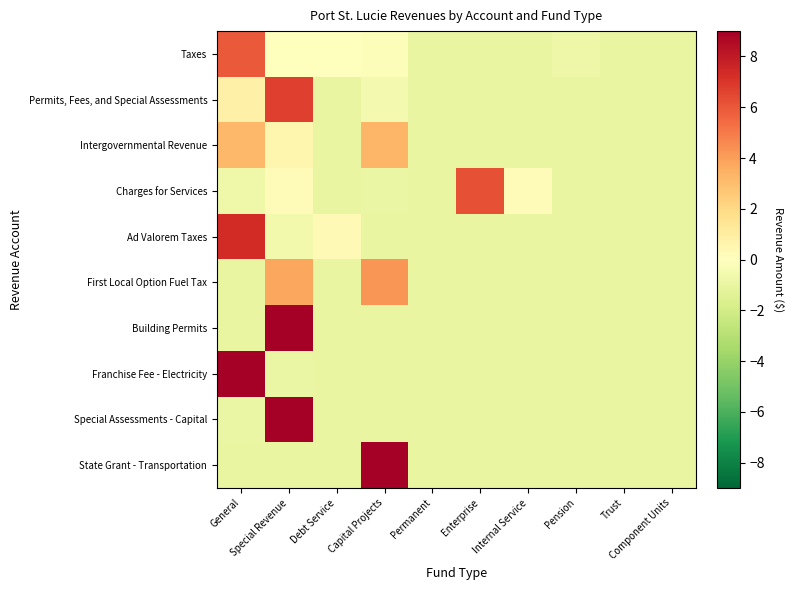

Reading left to right, list all the values displayed in this chart.

Taxes: General=5.9	Special Revenue=0.0	Debt Service=0.1	Capital Projects=-0.2	Permanent=-1.0	Enterprise=-1.0	Internal Service=-1.0	Pension=-0.8	Trust=-1.0	Component Units=-1.0
Permits, Fees, and Special Assessments: General=0.8	Special Revenue=6.7	Debt Service=-1.0	Capital Projects=-0.5	Permanent=-1.0	Enterprise=-1.0	Internal Service=-1.0	Pension=-1.0	Trust=-1.0	Component Units=-1.0
Intergovernmental Revenue: General=3.2	Special Revenue=0.5	Debt Service=-1.0	Capital Projects=3.3	Permanent=-1.0	Enterprise=-1.0	Internal Service=-1.0	Pension=-1.0	Trust=-1.0	Component Units=-1.0
Charges for Services: General=-0.7	Special Revenue=0.3	Debt Service=-1.0	Capital Projects=-1.0	Permanent=-1.0	Enterprise=6.2	Internal Service=0.2	Pension=-1.0	Trust=-1.0	Component Units=-1.0
Ad Valorem Taxes: General=7.3	Special Revenue=-0.6	Debt Service=0.3	Capital Projects=-1.0	Permanent=-1.0	Enterprise=-1.0	Internal Service=-1.0	Pension=-1.0	Trust=-1.0	Component Units=-1.0
First Local Option Fuel Tax: General=-1.0	Special Revenue=3.7	Debt Service=-1.0	Capital Projects=4.3	Permanent=-1.0	Enterprise=-1.0	Internal Service=-1.0	Pension=-1.0	Trust=-1.0	Component Units=-1.0
Building Permits: General=-1.0	Special Revenue=9.0	Debt Service=-1.0	Capital Projects=-1.0	Permanent=-1.0	Enterprise=-1.0	Internal Service=-1.0	Pension=-1.0	Trust=-1.0	Component Units=-1.0
Franchise Fee - Electricity: General=9.0	Special Revenue=-1.0	Debt Service=-1.0	Capital Projects=-1.0	Permanent=-1.0	Enterprise=-1.0	Internal Service=-1.0	Pension=-1.0	Trust=-1.0	Component Units=-1.0
Special Assessments - Capital: General=-0.9	Special Revenue=8.9	Debt Service=-1.0	Capital Projects=-1.0	Permanent=-1.0	Enterprise=-1.0	Internal Service=-1.0	Pension=-1.0	Trust=-1.0	Component Units=-1.0
State Grant - Transportation: General=-1.0	Special Revenue=-1.0	Debt Service=-1.0	Capital Projects=9.0	Permanent=-1.0	Enterprise=-1.0	Internal Service=-1.0	Pension=-1.0	Trust=-1.0	Component Units=-1.0